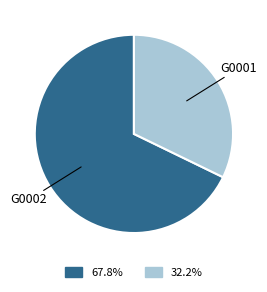

Does any single category account for the majority?

Yes